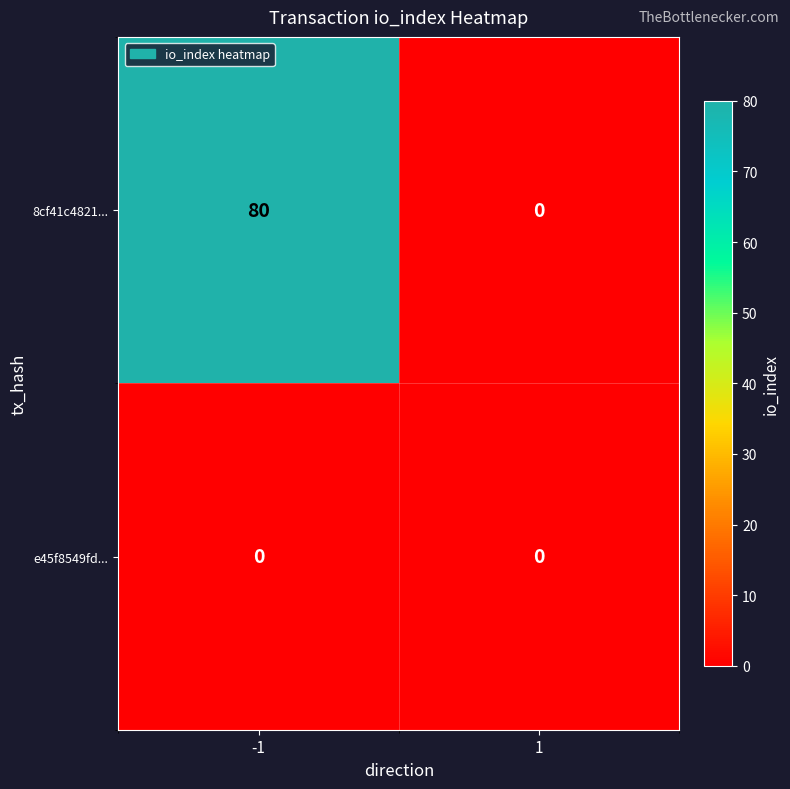

Between -1 and 1, which series saw the biggest shift?

8cf41c4821...